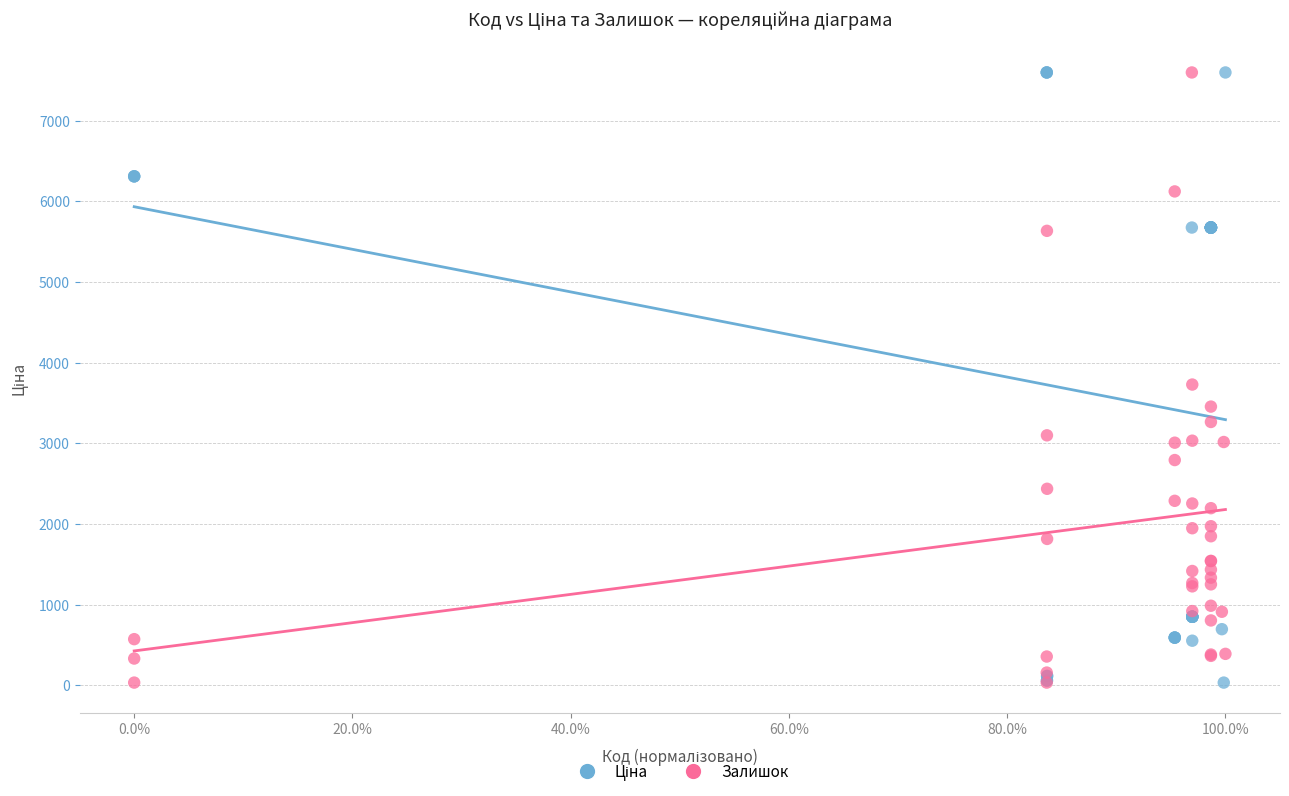

In the Залишок series, what Y value is closest to 3814?

3727.3